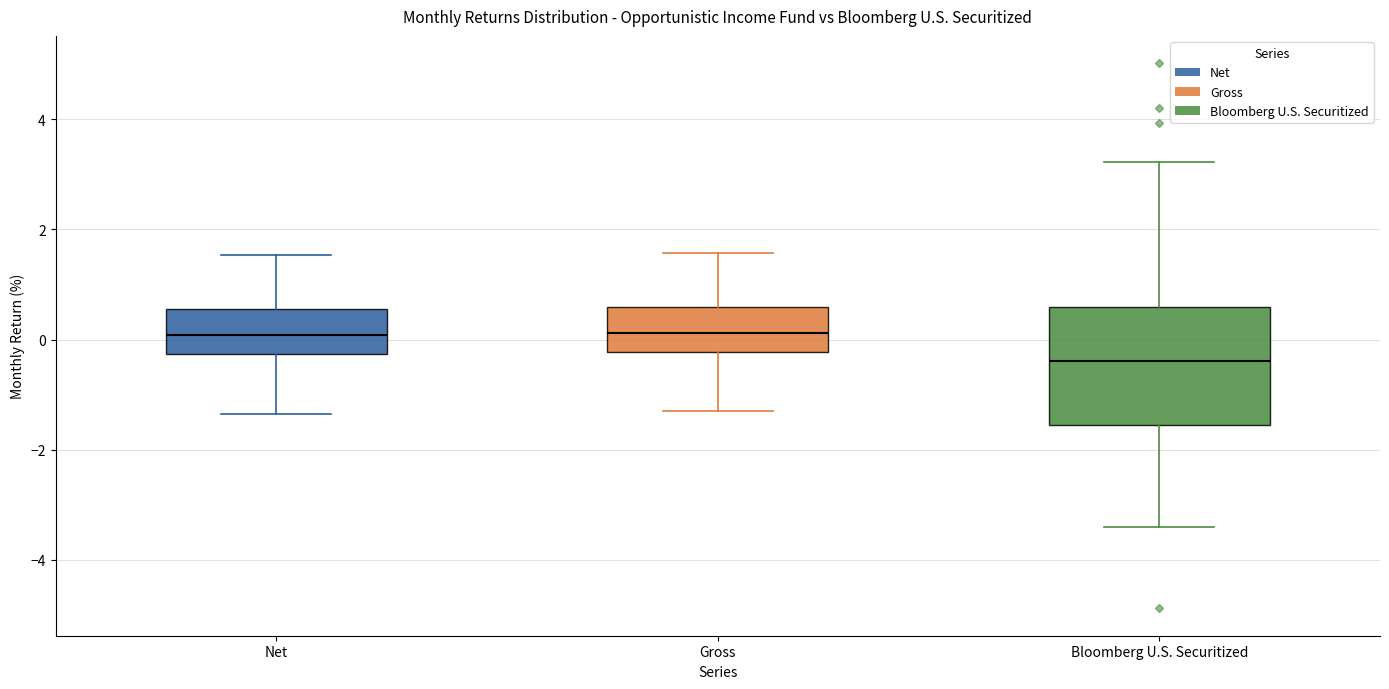

Reading left to right, read every box against the y-axis: the position of its median line, the range the box covers, and the ends of its whiskers. The values are not printed on the chart, so give them approximately, as read against the axis.

Net: median 0.0, box -0.2 to 0.6, whiskers -1.4 to 1.6
Gross: median 0.2, box -0.2 to 0.6, whiskers -1.2 to 1.6
Bloomberg U.S. Securitized: median -0.4, box -1.6 to 0.6, whiskers -3.4 to 3.2